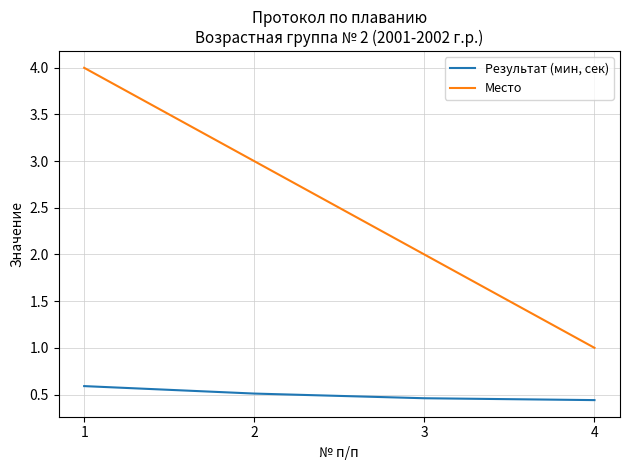

What is the minimum value for Место?

1.0